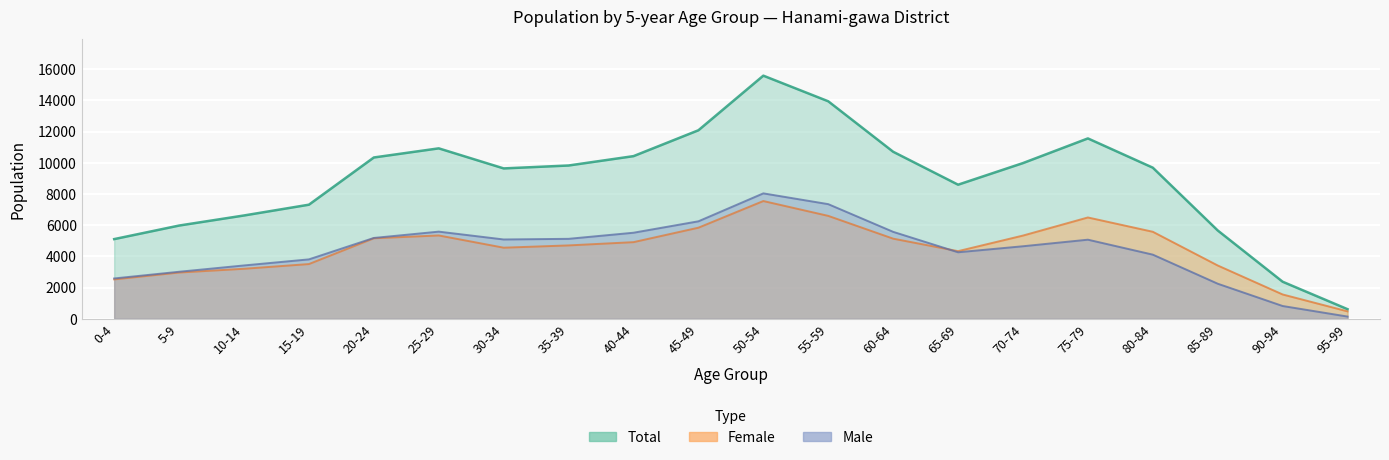

What value does the Female series have at 0-4, to the nearest 50?

2500